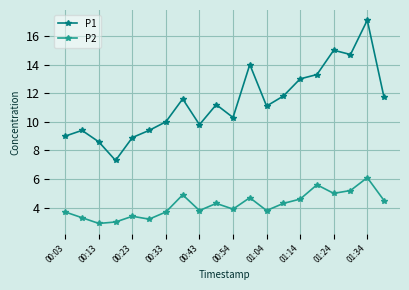

Reading right to left, transcribe all the data shown in this chart.

P1: 11.7	17.1	14.7	15.0	13.3	13.0	11.8	11.1	14.0	10.3	11.2	9.8	11.6	10.0	9.4	8.9	7.3	8.6	9.4	9.0
P2: 4.5	6.1	5.2	5.0	5.6	4.6	4.3	3.8	4.7	3.9	4.3	3.8	4.9	3.7	3.2	3.4	3.0	2.9	3.3	3.7